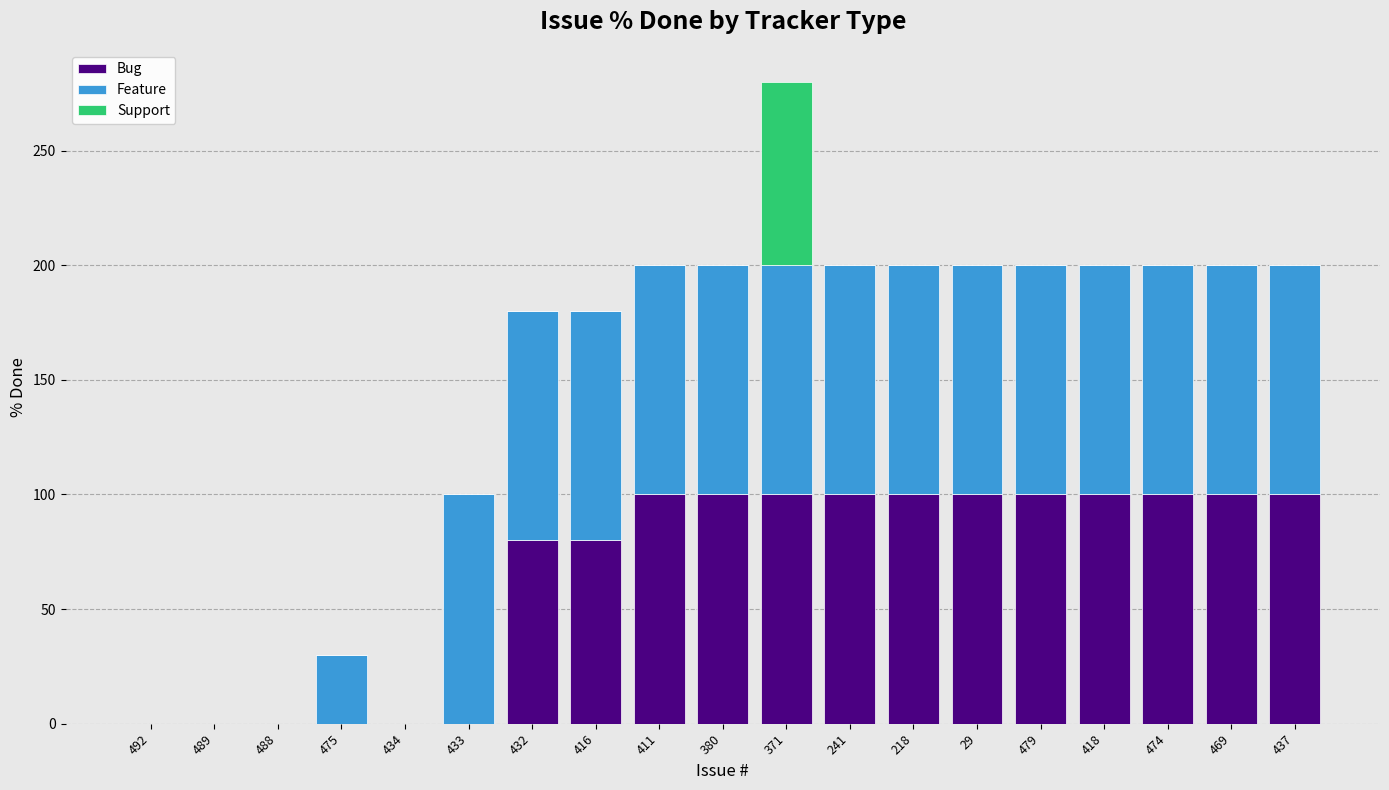

At which category is the sum across all series the highest?

371